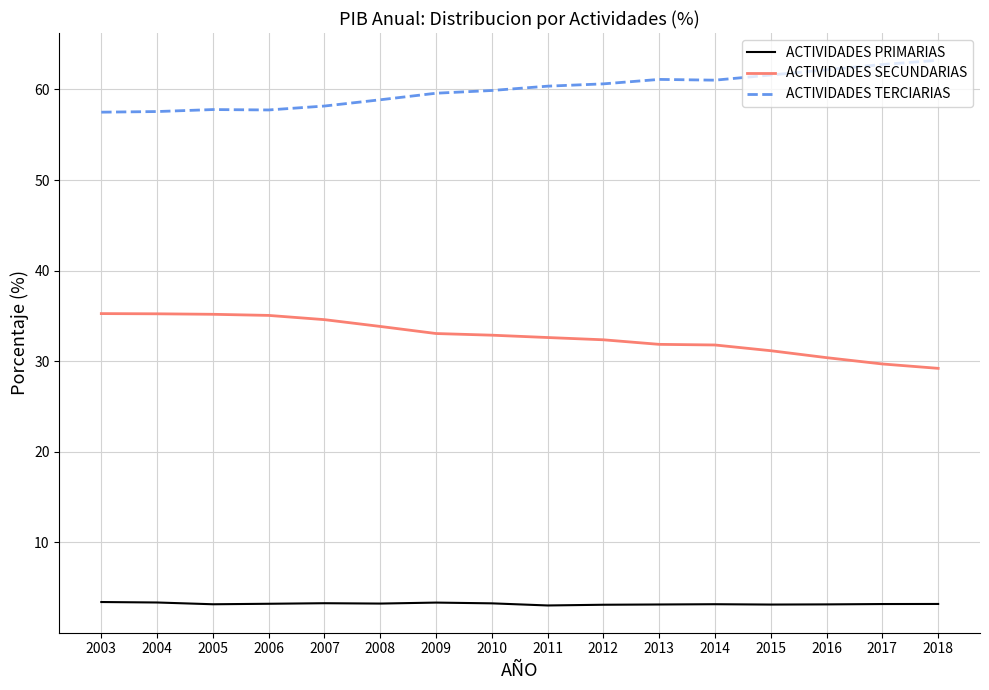

What is the minimum value shown in the chart?

3.0